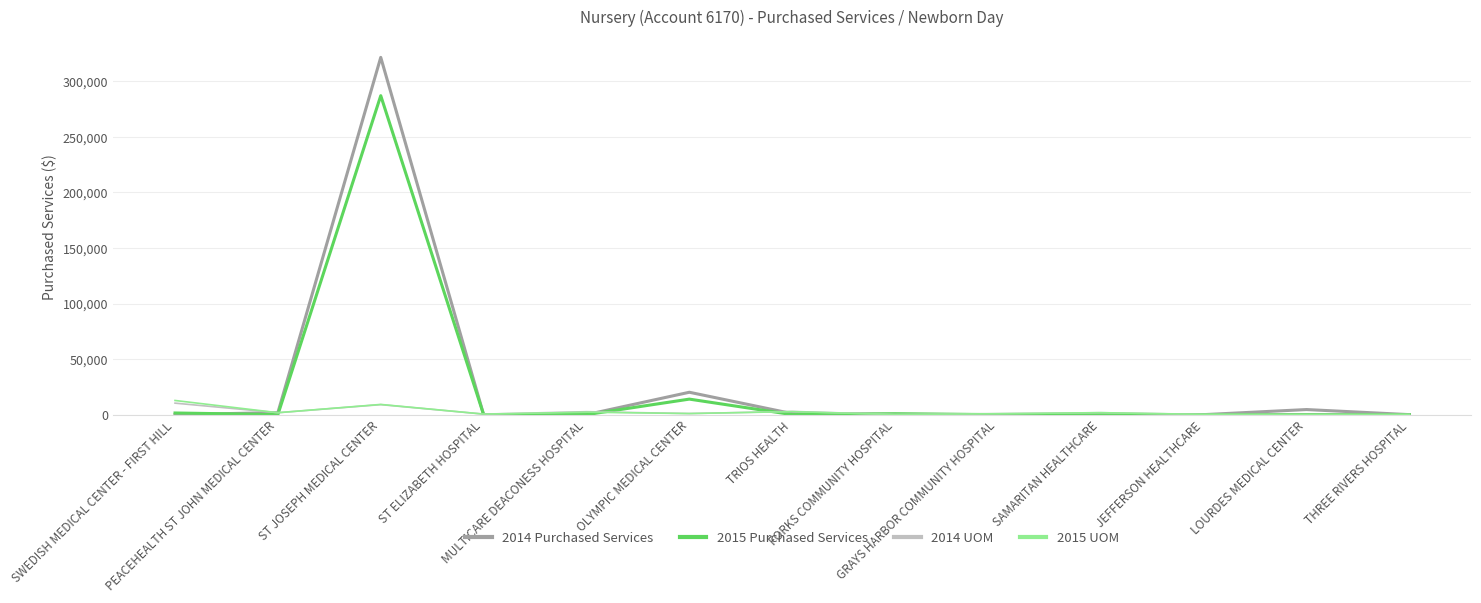

What is the difference between the second highest and second lowest values in the 2014 Purchased Services series?

20142